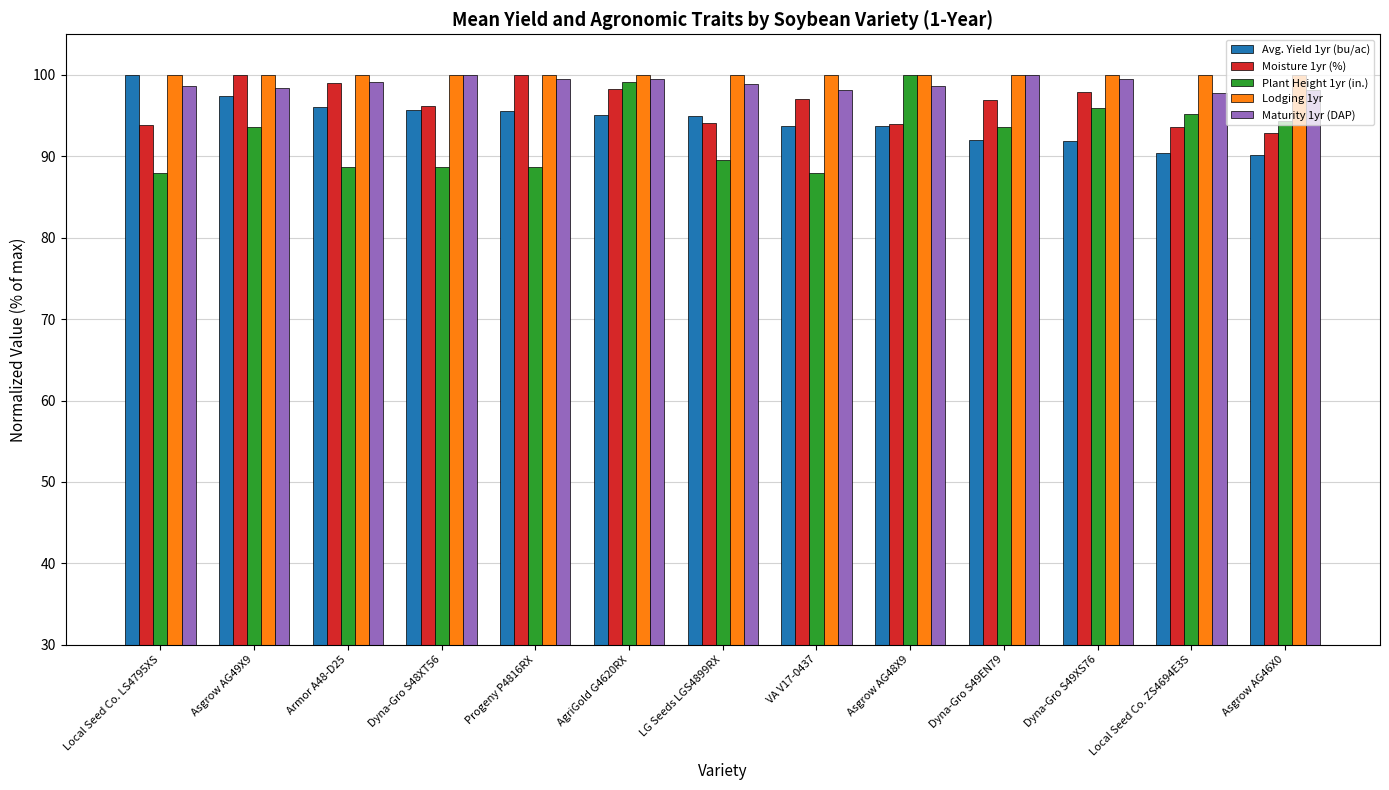

How many bars are there in each group?

5